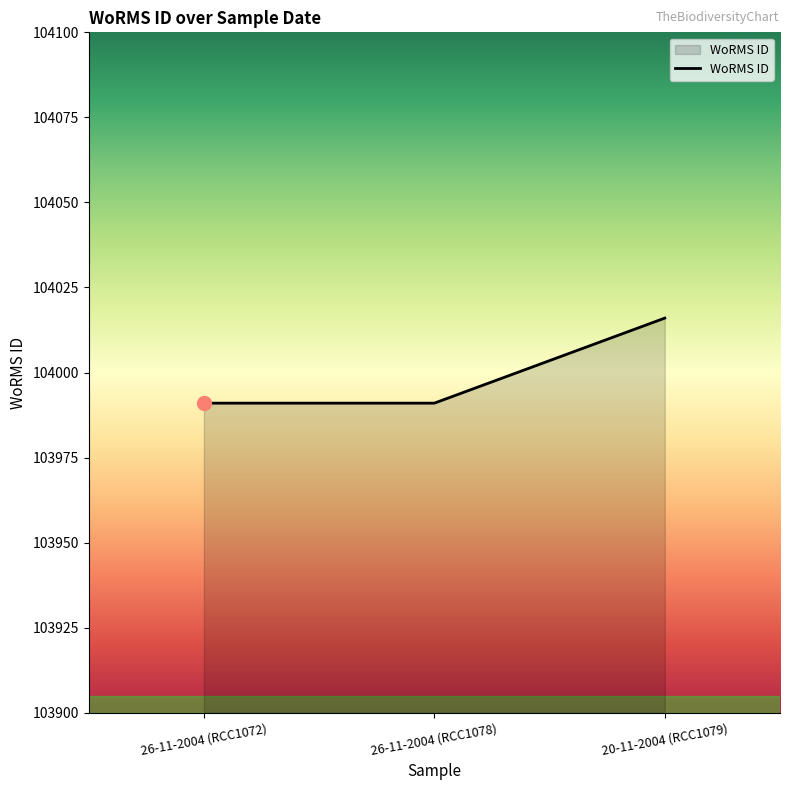

What value does the data have at 26-11-2004 (RCC1078), to the nearest 10?

103990